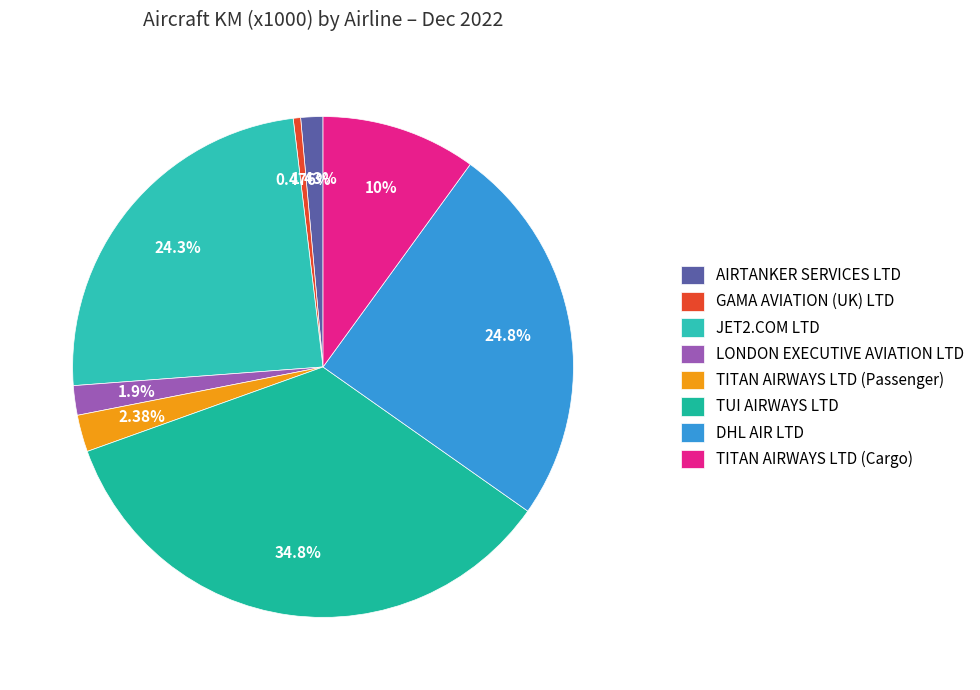

To the nearest percent, what percentage of the pie is TITAN AIRWAYS LTD (Passenger)?

2%